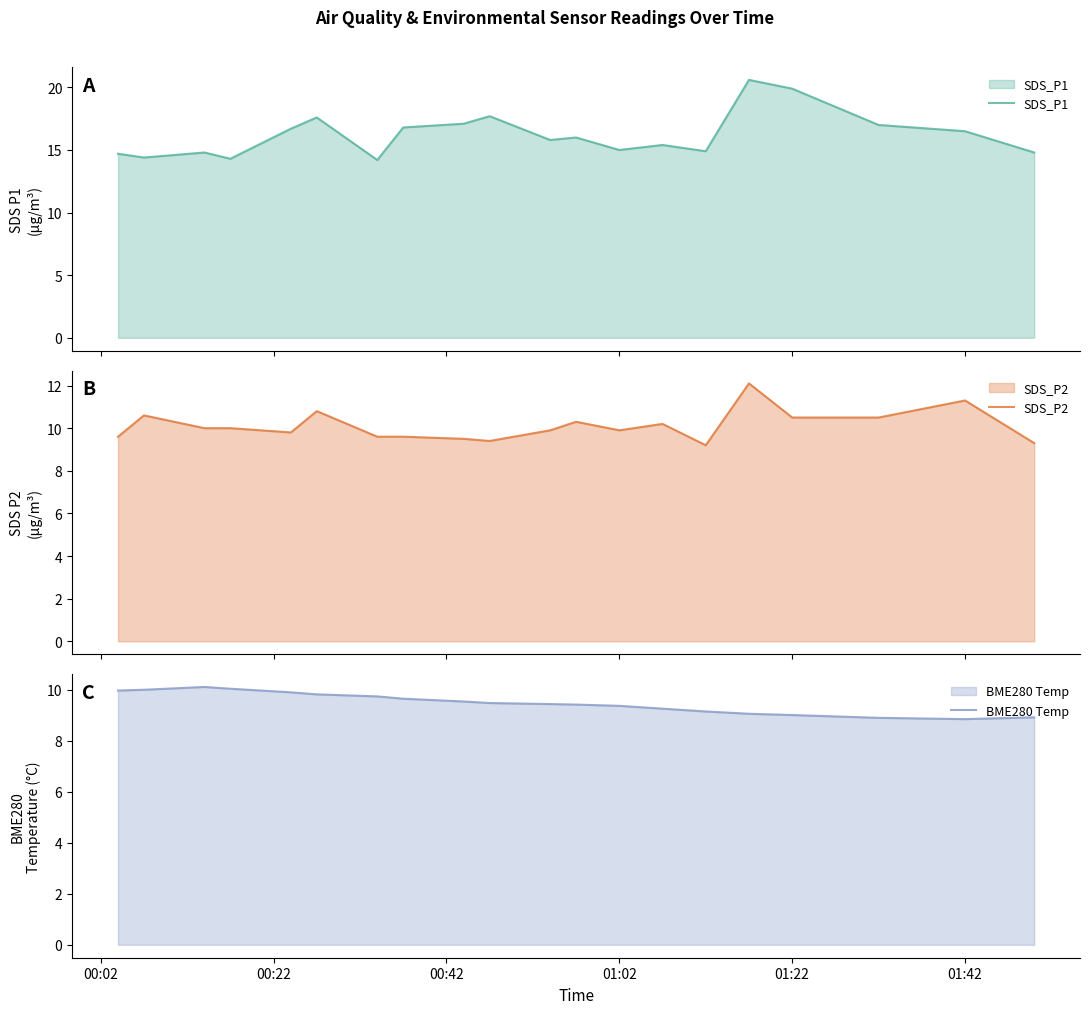

What is the minimum value for SDS_P1?

14.2